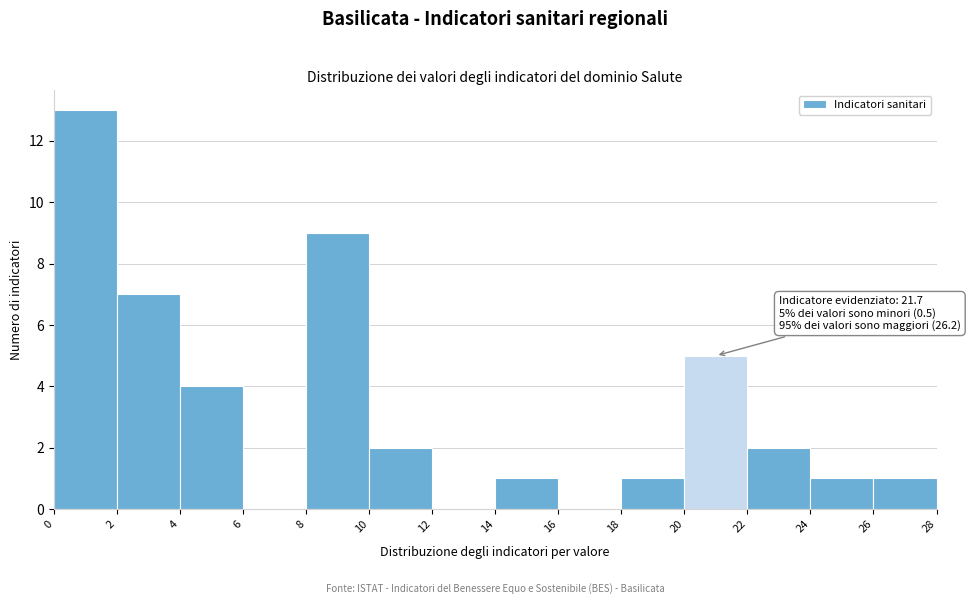

Over which range of the x-axis is the bar tallest?

0 to 2